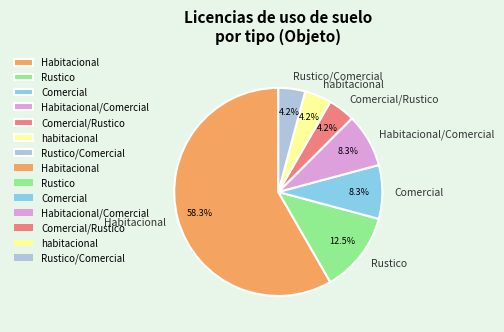

To the nearest percent, what is the average slice percentage?

14%